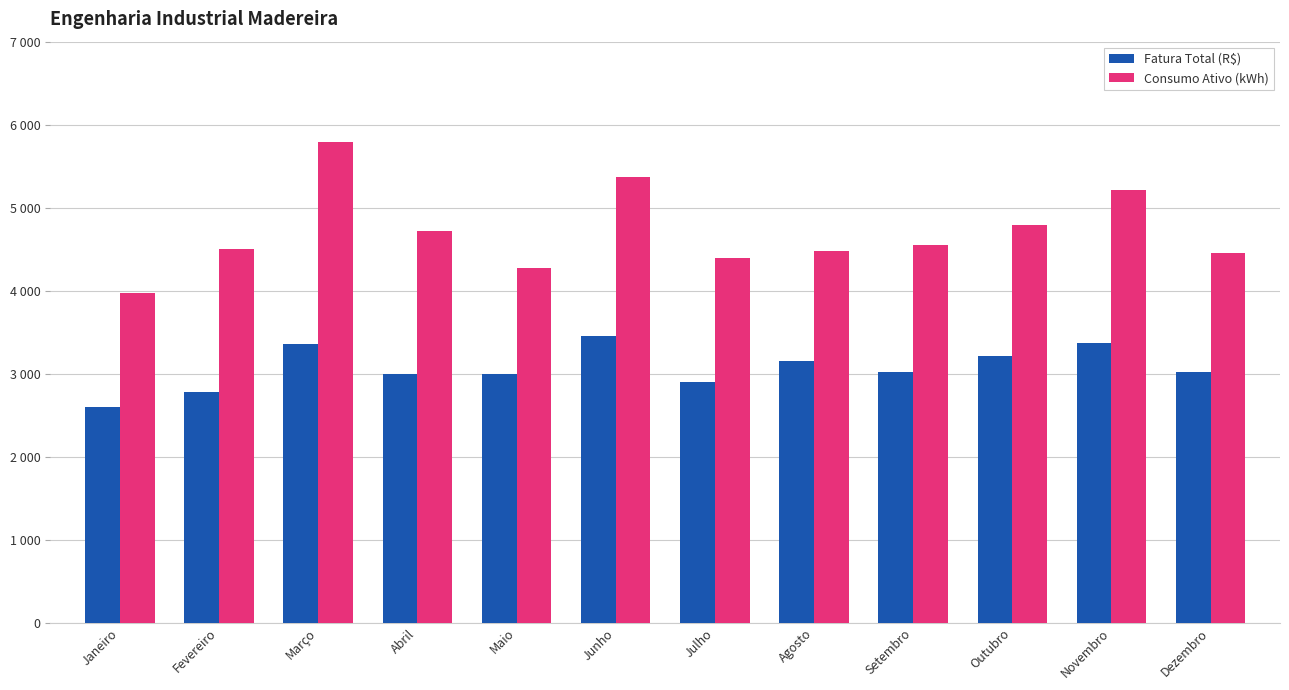

At how many categories does at least one series exceed 5632?

1